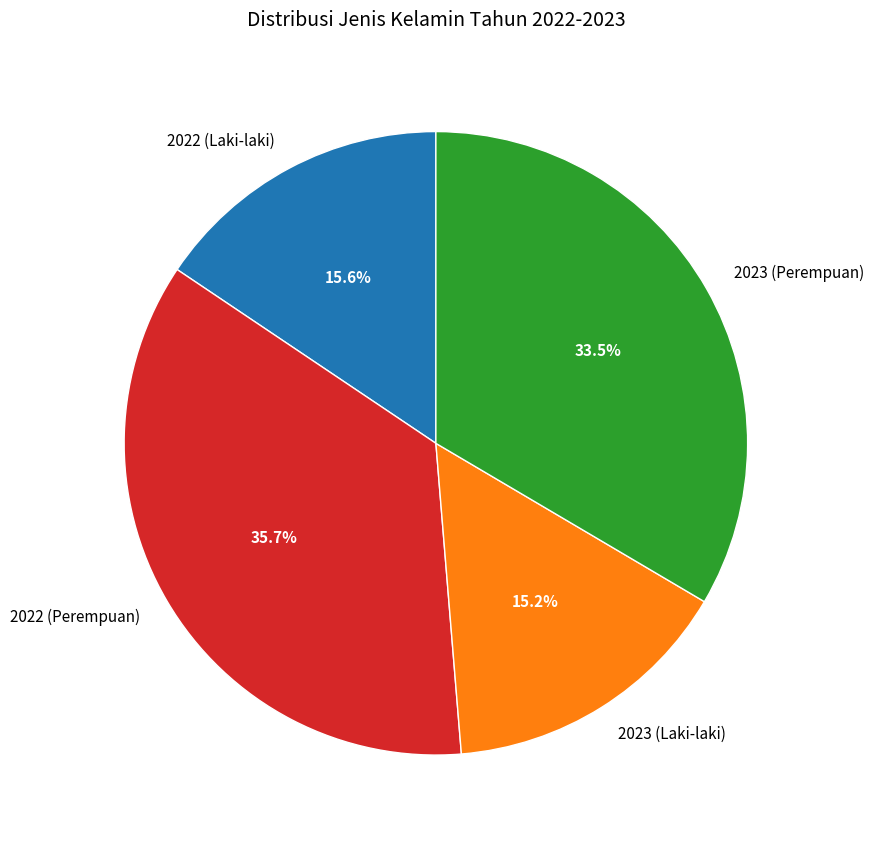

Count the number of slices in the pie.

4